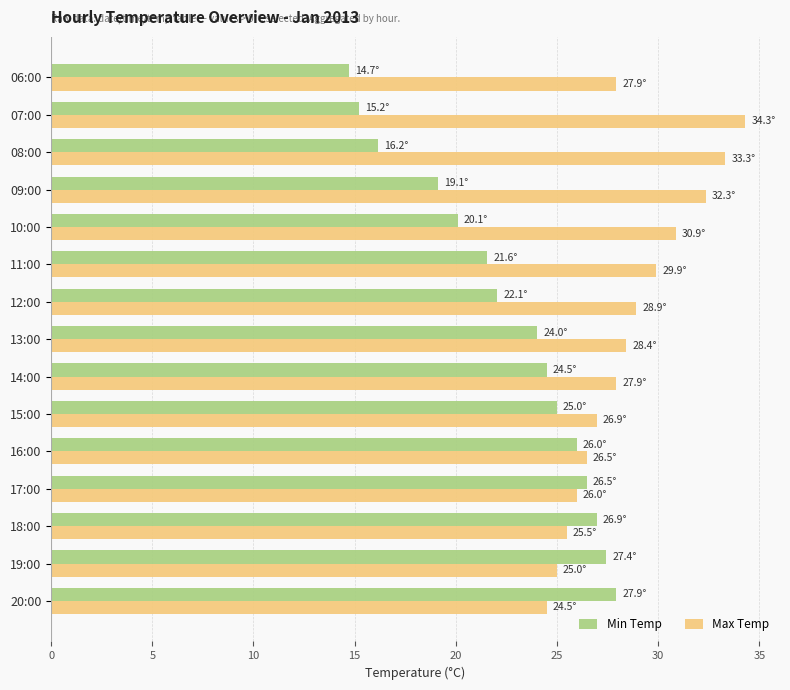

Count the number of data series in this chart.

2